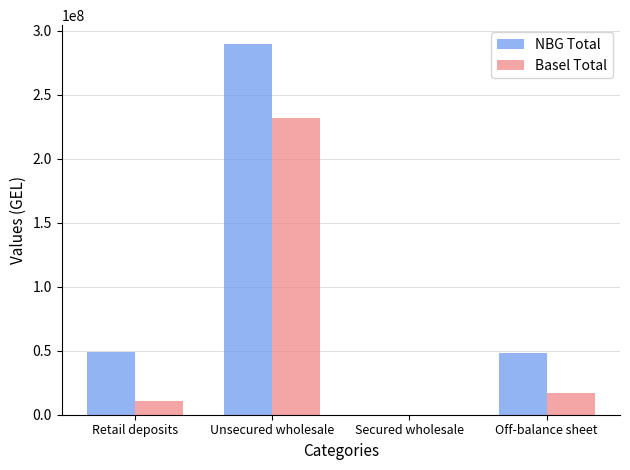

At which label does NBG Total first exceed 48946844?

Retail deposits